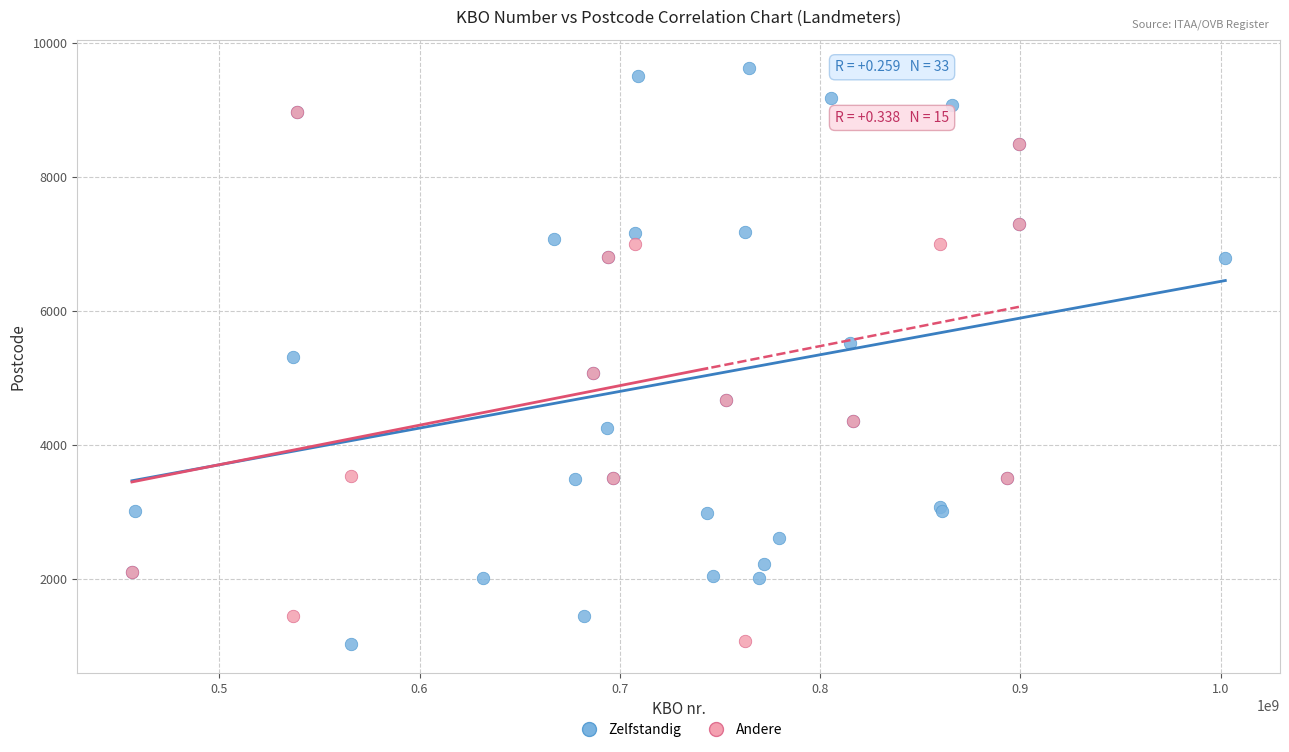

Which series has the largest Y range (max minus min)?

Zelfstandig